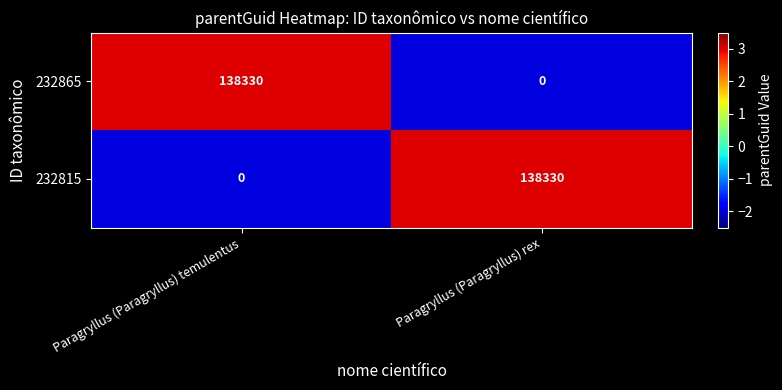

The value of 232865 at Paragryllus (Paragryllus) rex is -93324. True or false?

False